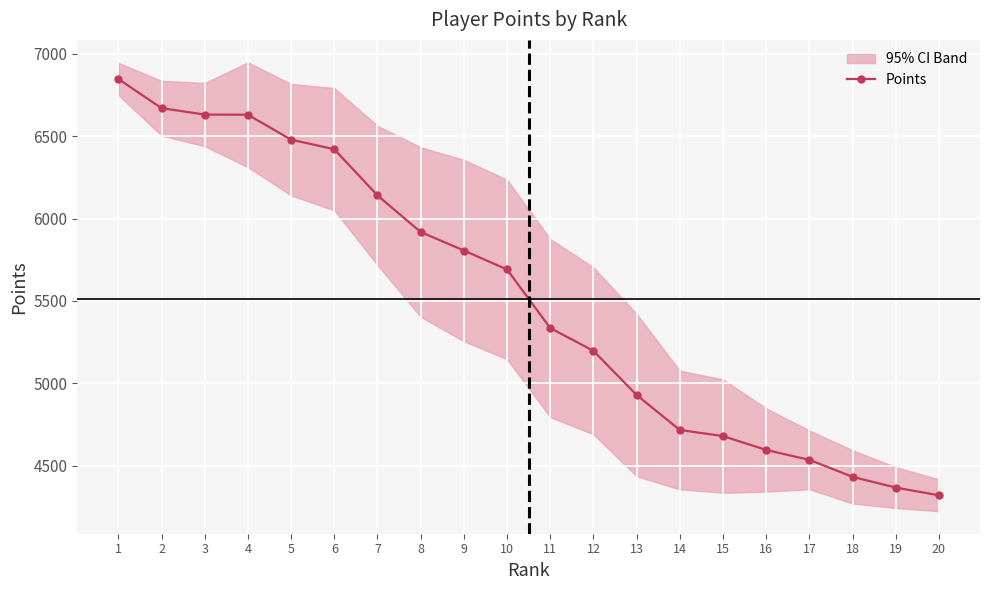

What is the maximum value shown in the chart?

6846